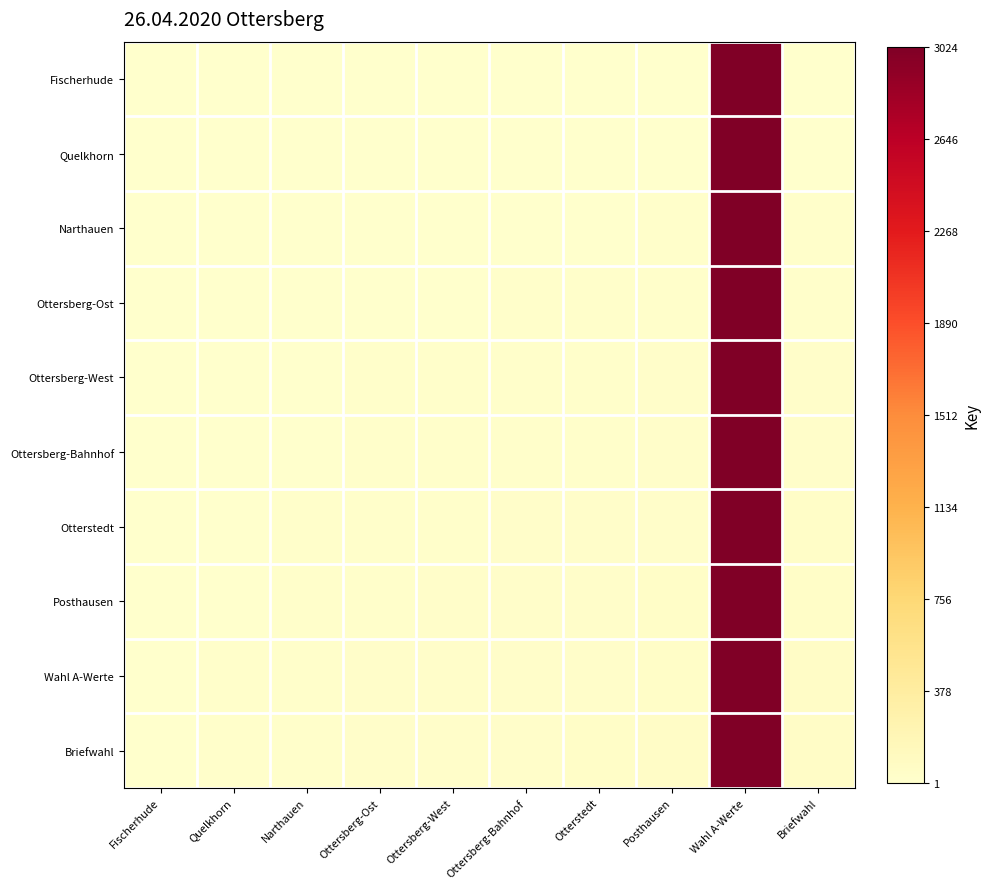

What is the difference between the highest and lowest values at Fischerhude?

9.0